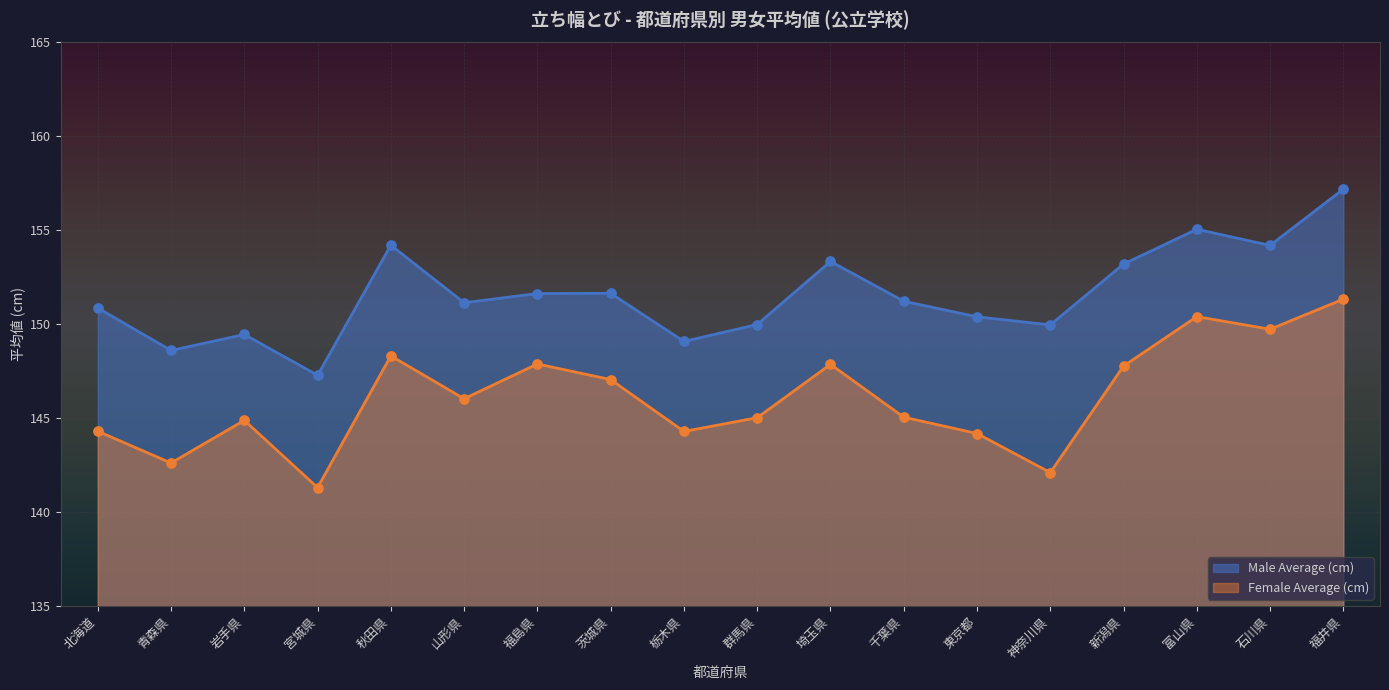

At which category is the sum across all series the highest?

福井県